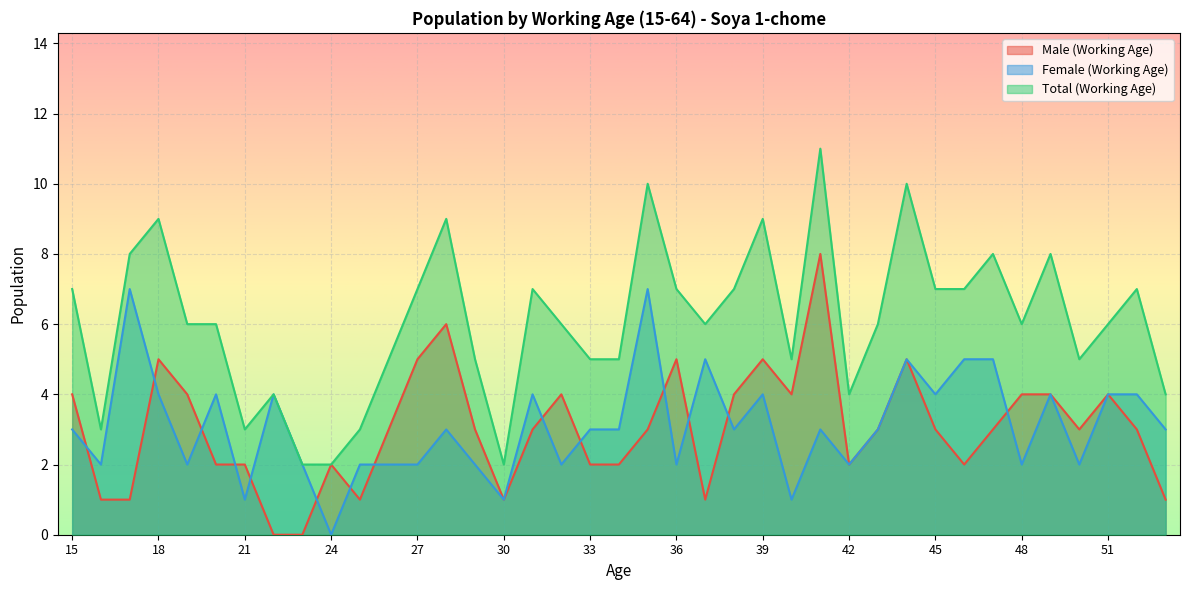

At which label is Male (Working Age) closest to 4?

15